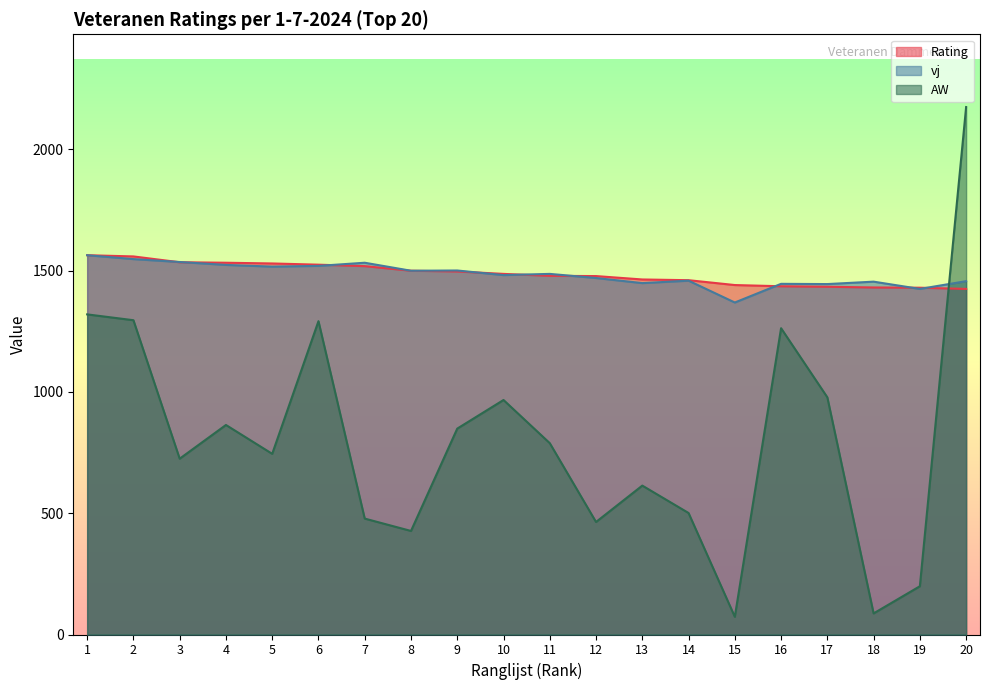

What is the value of the Rating point at the 19th from the left?

1430